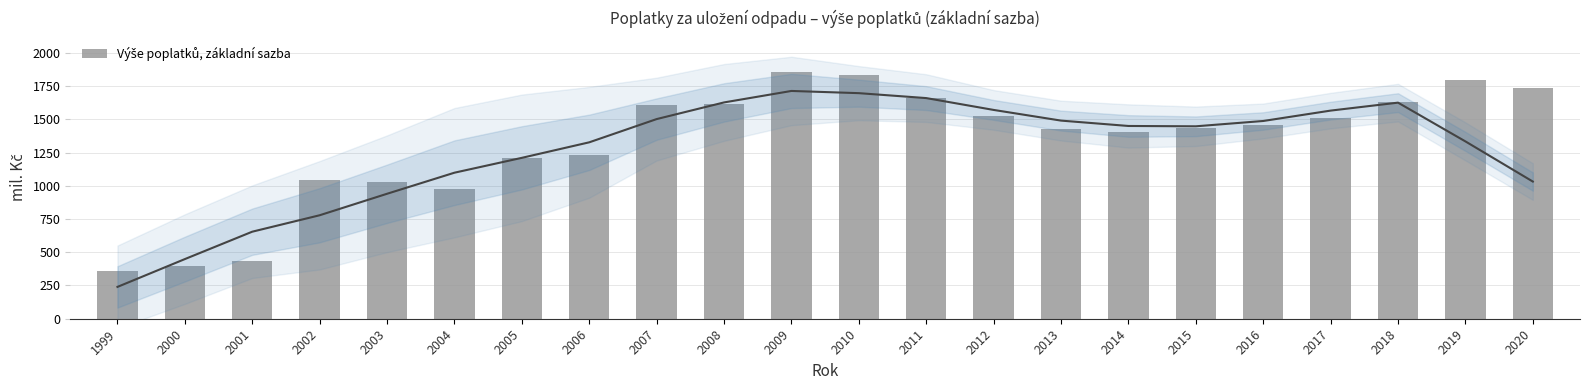

Rank the categories by value from highest to lowest.

2009, 2010, 2019, 2020, 2011, 2018, 2008, 2007, 2012, 2017, 2016, 2015, 2013, 2014, 2006, 2005, 2002, 2003, 2004, 2001, 2000, 1999